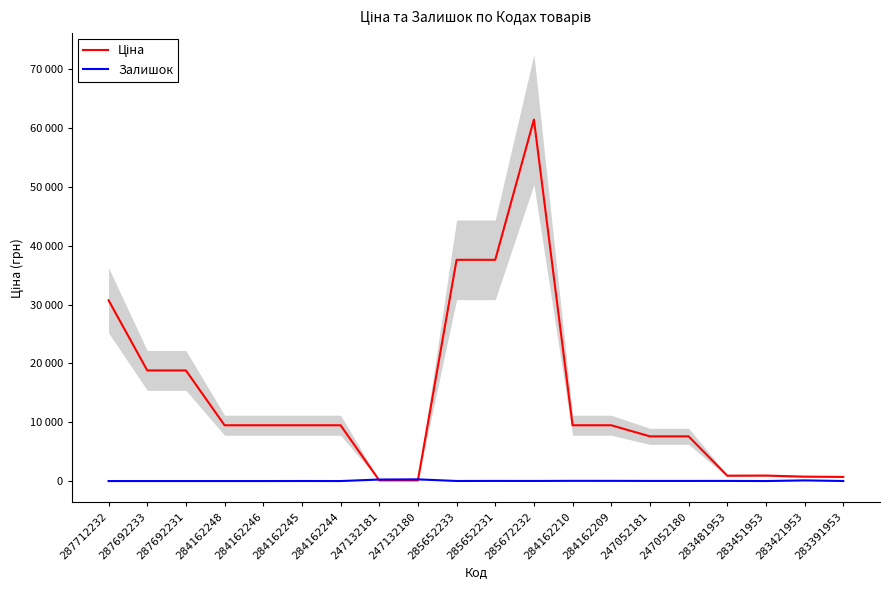

Which series changed the most between 287712232 and 247052180?

Ціна